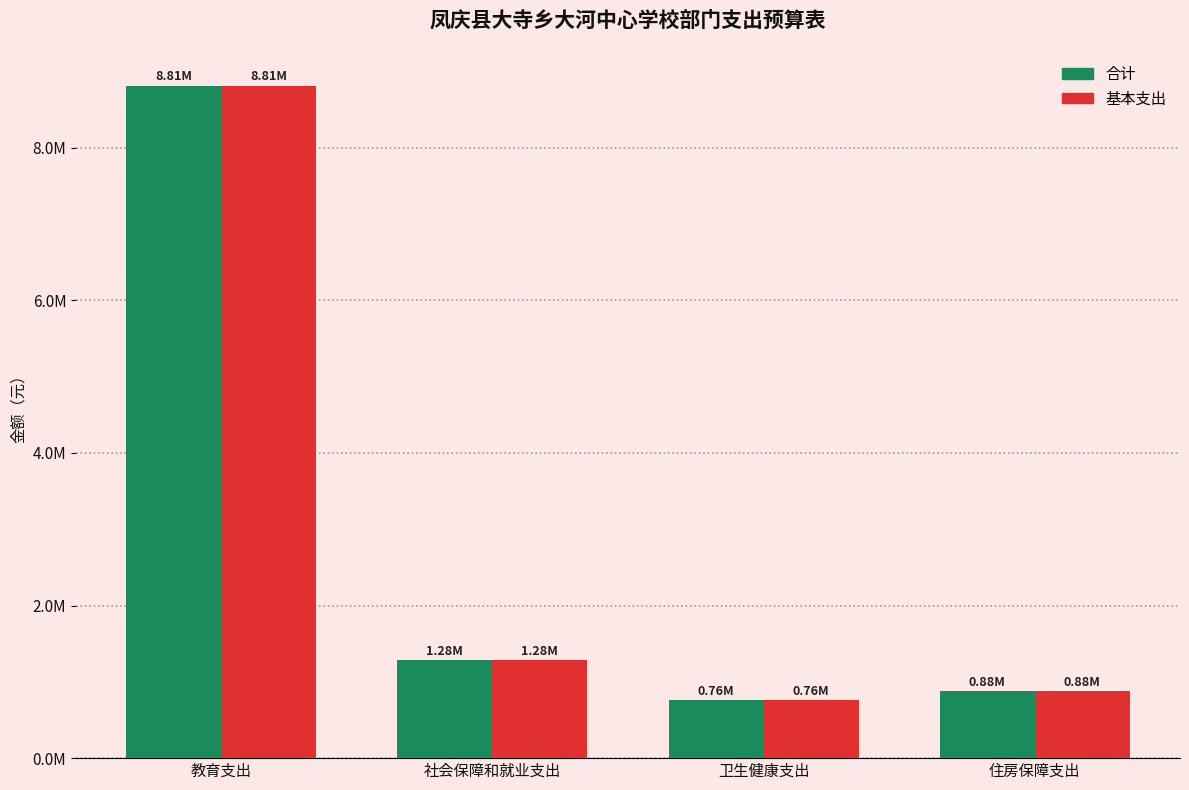

What are all the series names shown in the legend?

合计, 基本支出